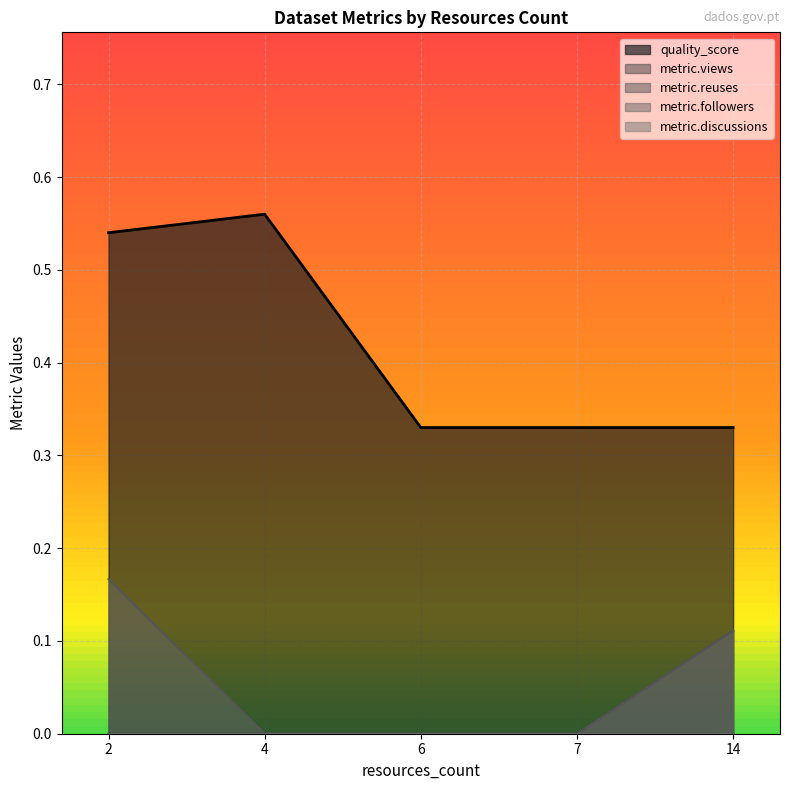

Count the number of data series in this chart.

5